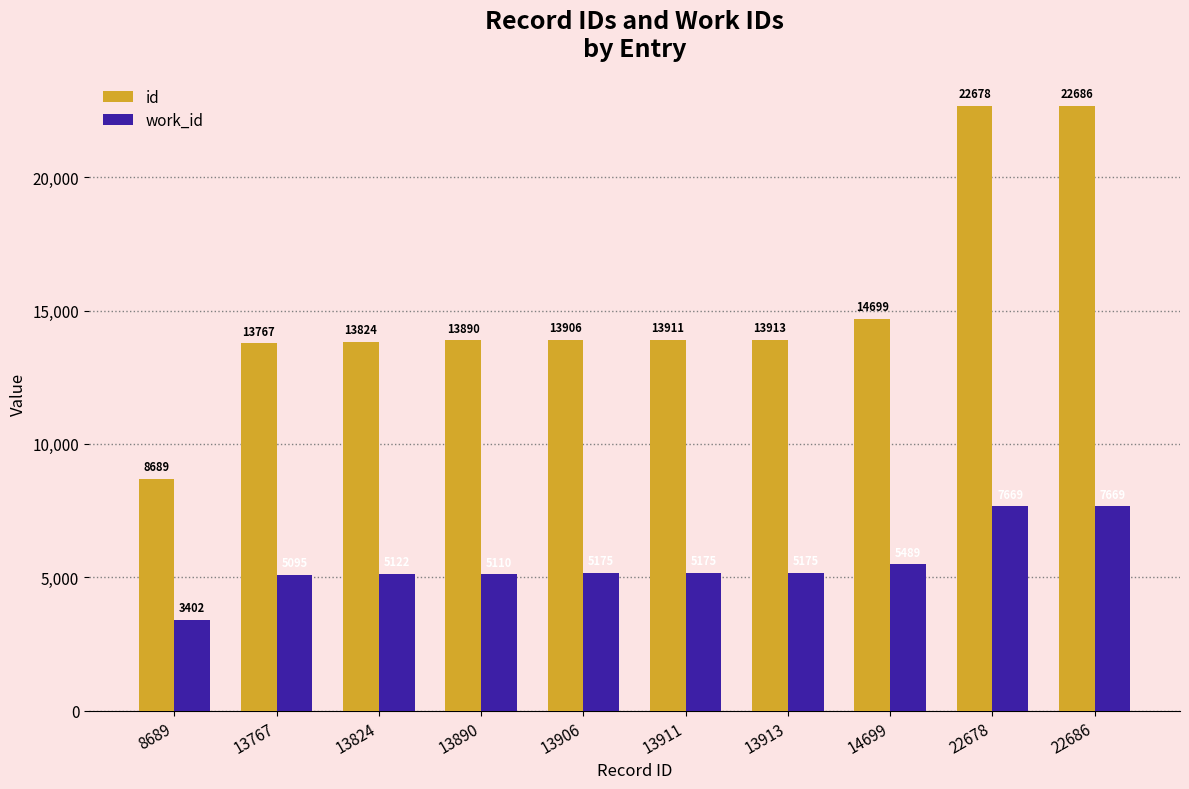

What is the spread (max minus min) of values at 22686?

15017